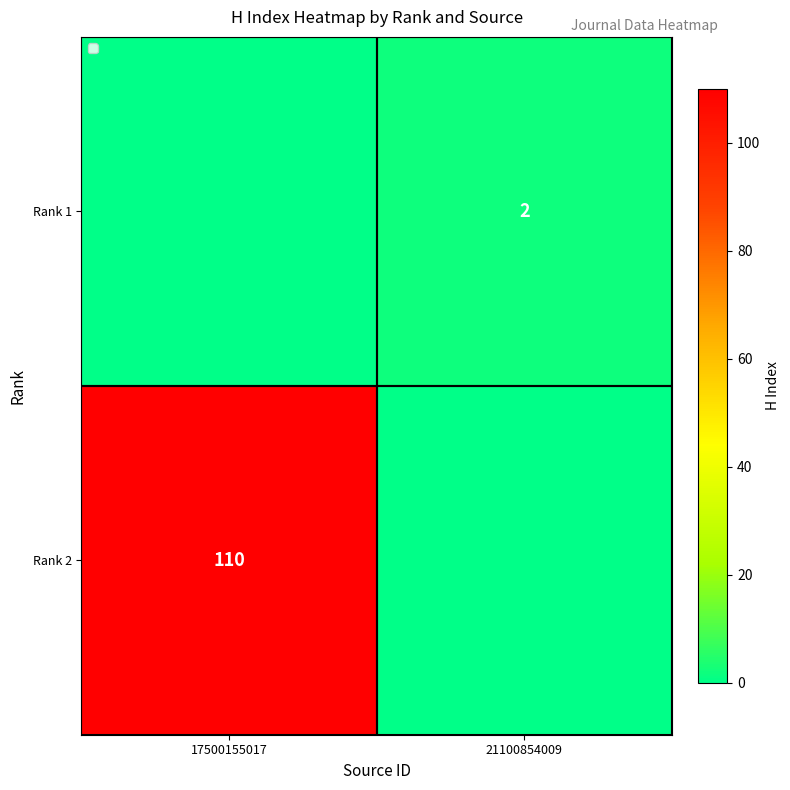

Is the value of Rank 1 at 21100854009 greater than the value of Rank 2 at 17500155017?

No